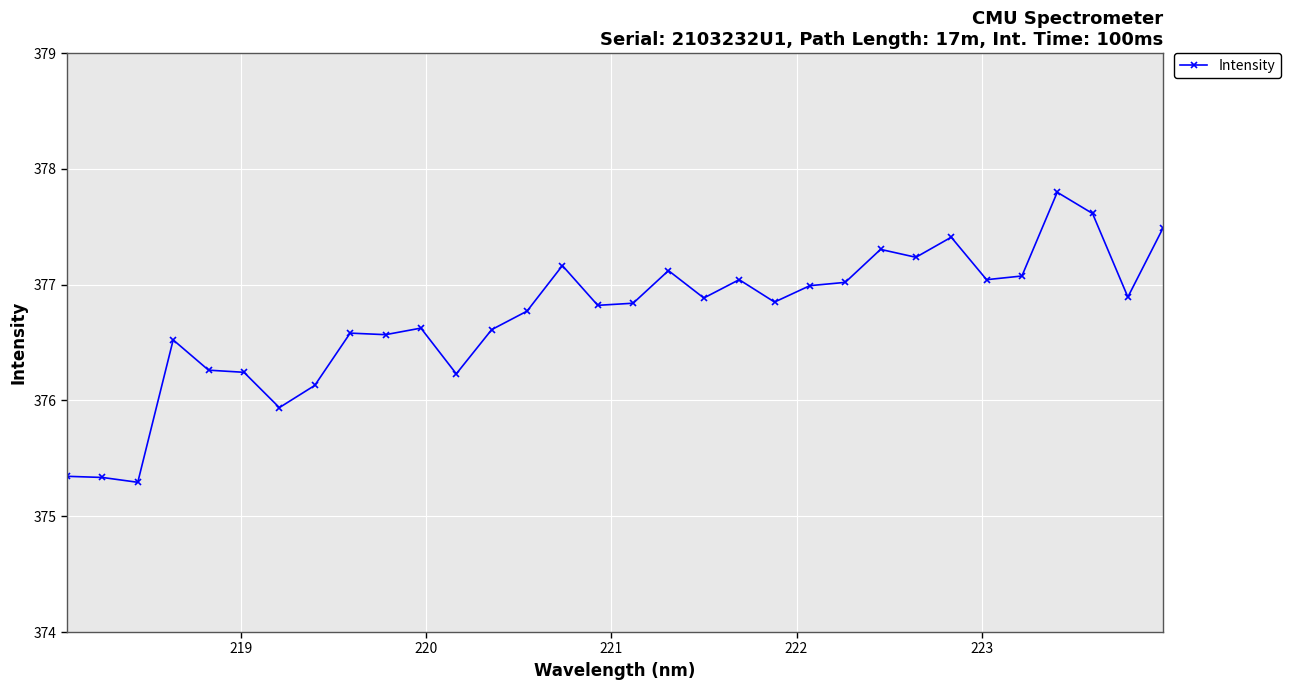

What is the sum of all values?

12055.1